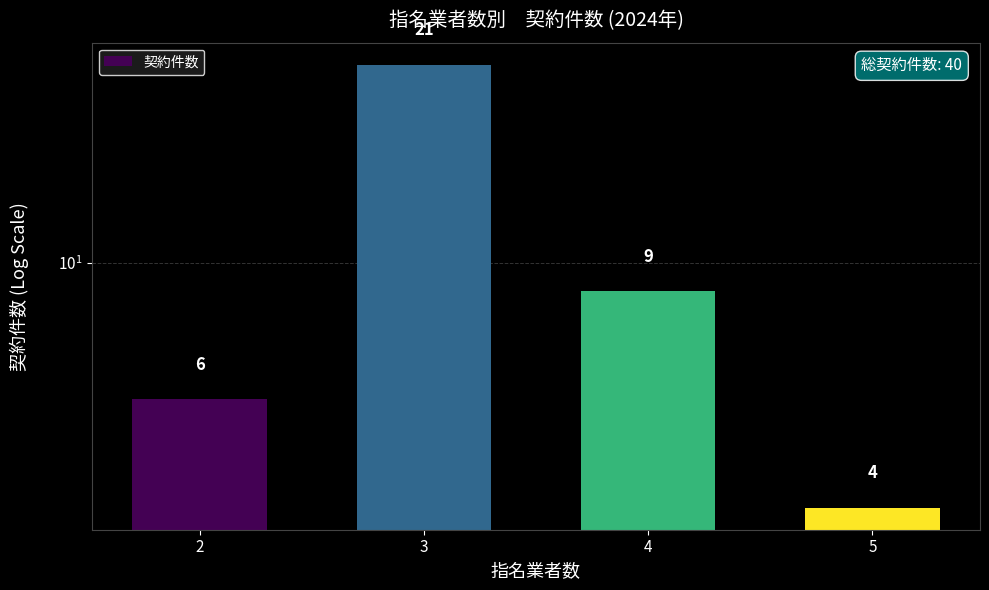

What is the change in value from 3 to 5?

-17